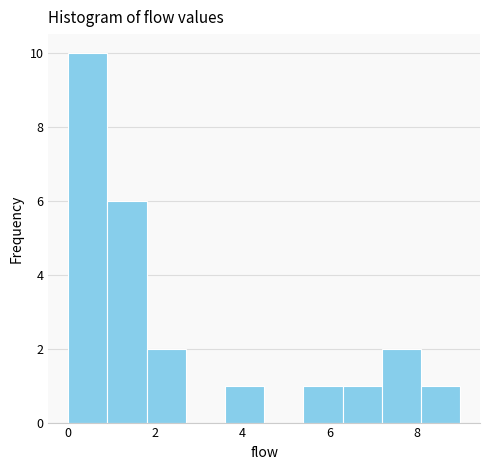

What is the height of the bar covering 7.2 to 8.1 on the x-axis? Neither the bar edges nor the heights are printed on the chart, so give them approximately, as read against the axes.

2